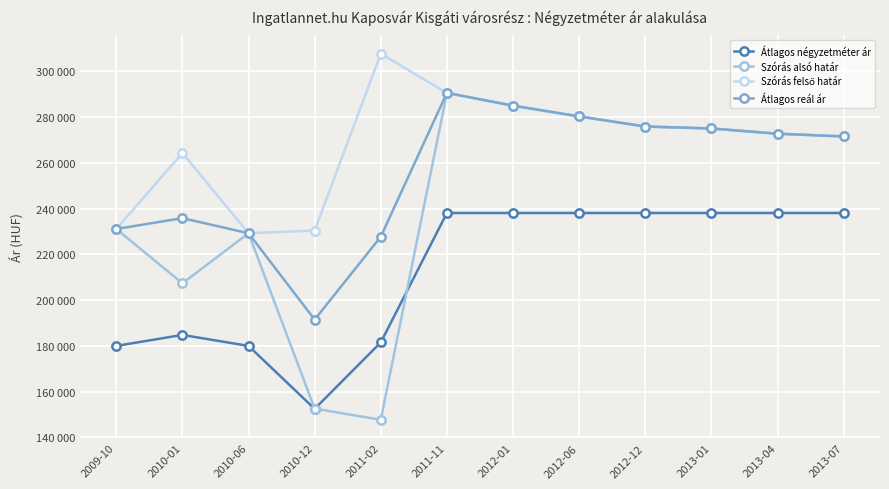

Is the value of Szórás felső határ at 2011-02 greater than the value of Átlagos négyzetméter ár at 2011-02?

Yes